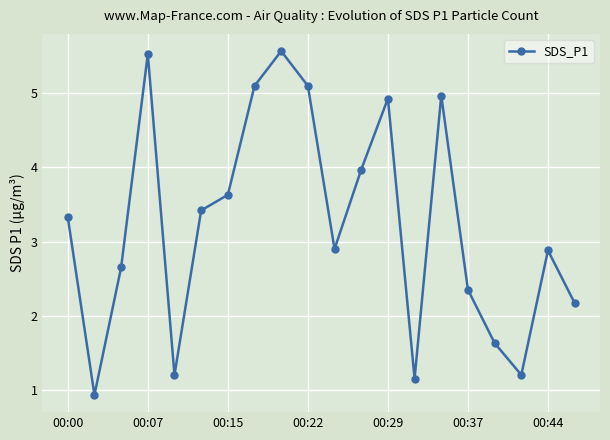

True or false: the data has more than 2 interior local peaks.

True